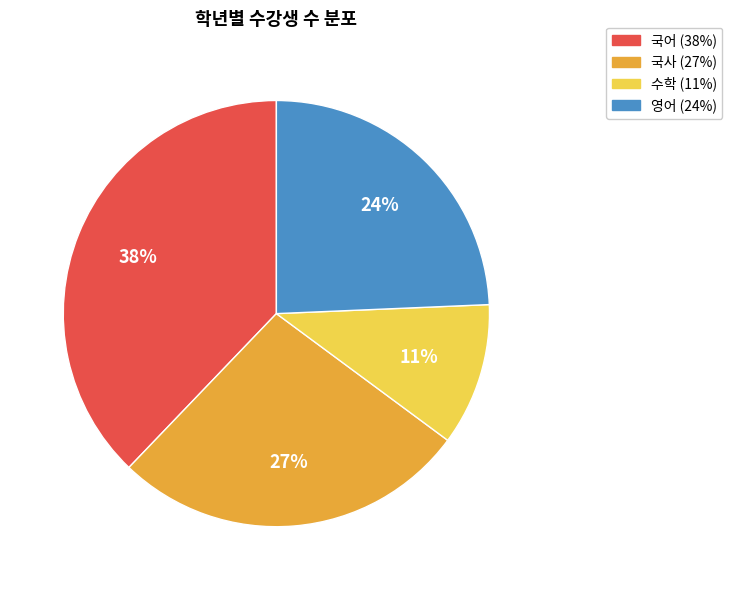

Is the sum of 수학 and 국어 greater than half?

No